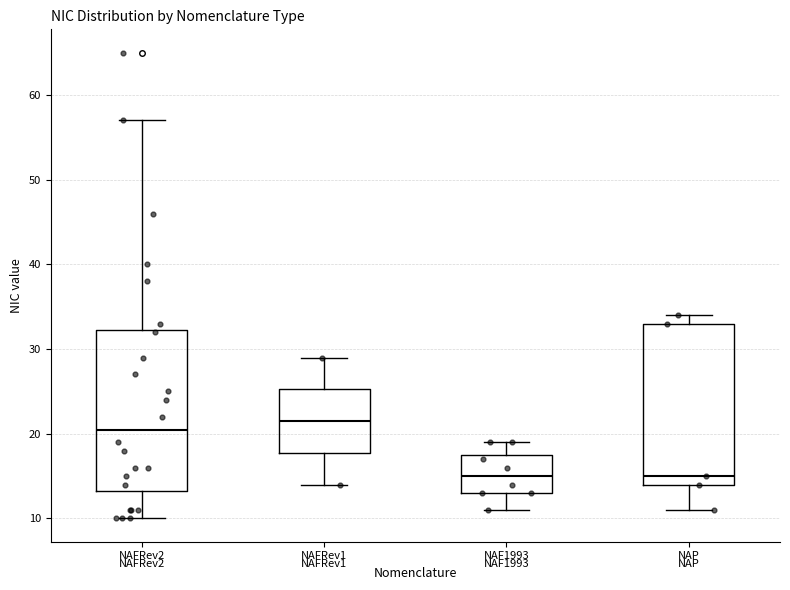

Reading left to right, read every box against the y-axis: the position of its median line, the range the box covers, and the ends of its whiskers. The values are not printed on the chart, so give them approximately, as read against the axis.

NAFRev2: median 21, box 13 to 32, whiskers 10 to 57
NAFRev1: median 22, box 18 to 25, whiskers 14 to 29
NAF1993: median 15, box 13 to 18, whiskers 11 to 19
NAP: median 15, box 14 to 33, whiskers 11 to 34